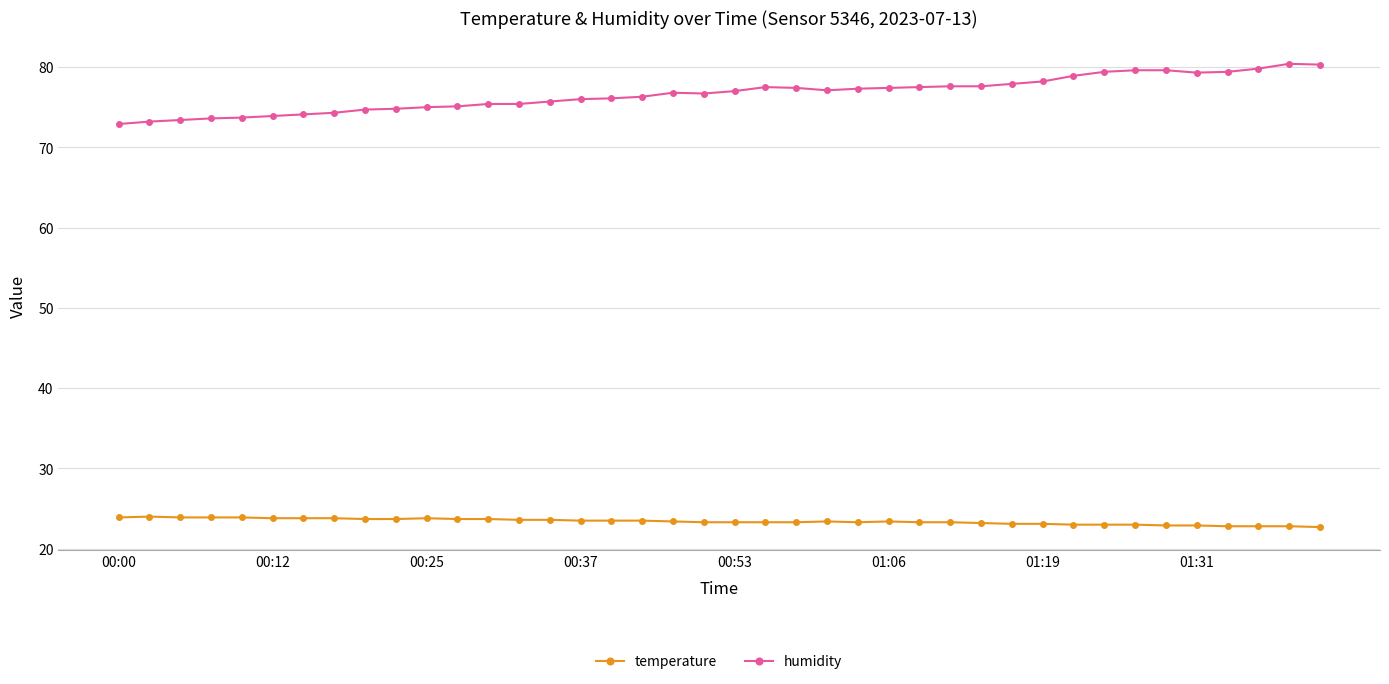

What is the value of the temperature point at the 16th from the left?

23.5